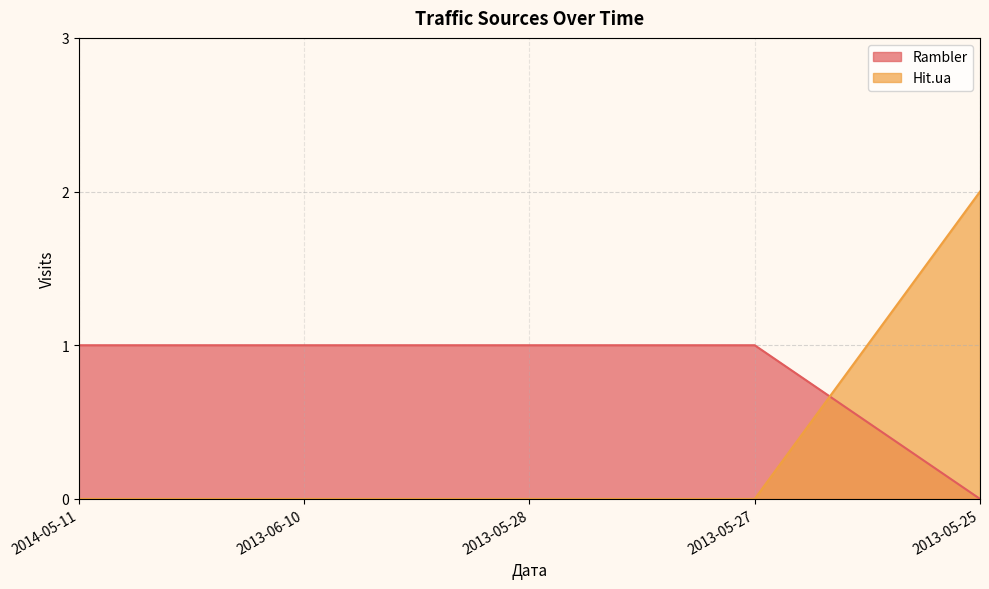

What is the maximum value for Hit.ua?

2